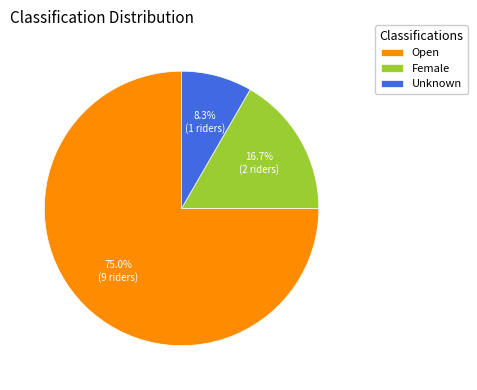

To the nearest percent, what is the difference between the largest and smallest slice percentages?

67%